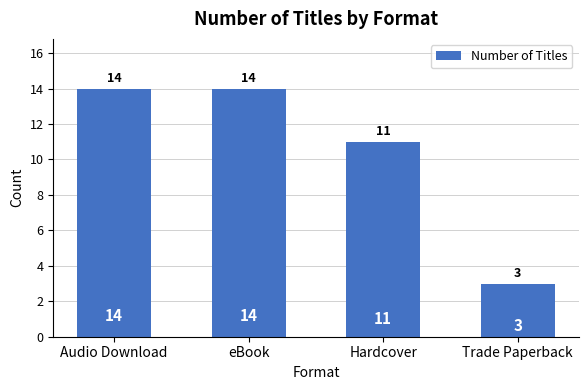

True or false: the data shows 5 at Trade Paperback.

False